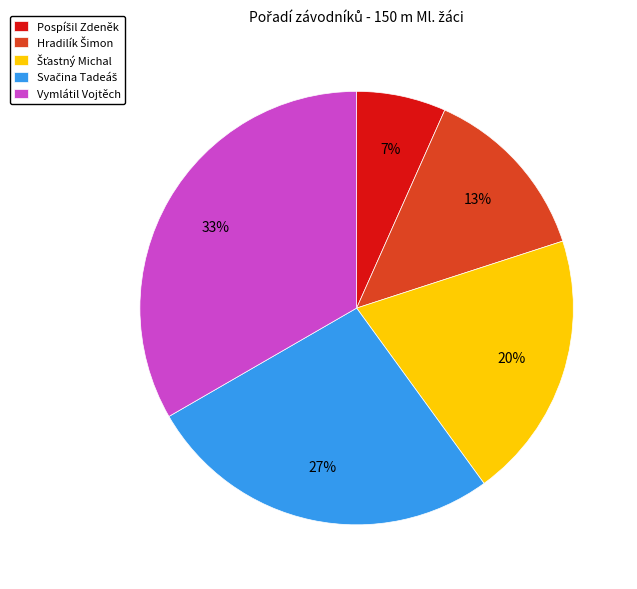

The Vymlátil Vojtěch slice represents 33% of the pie. True or false?

True